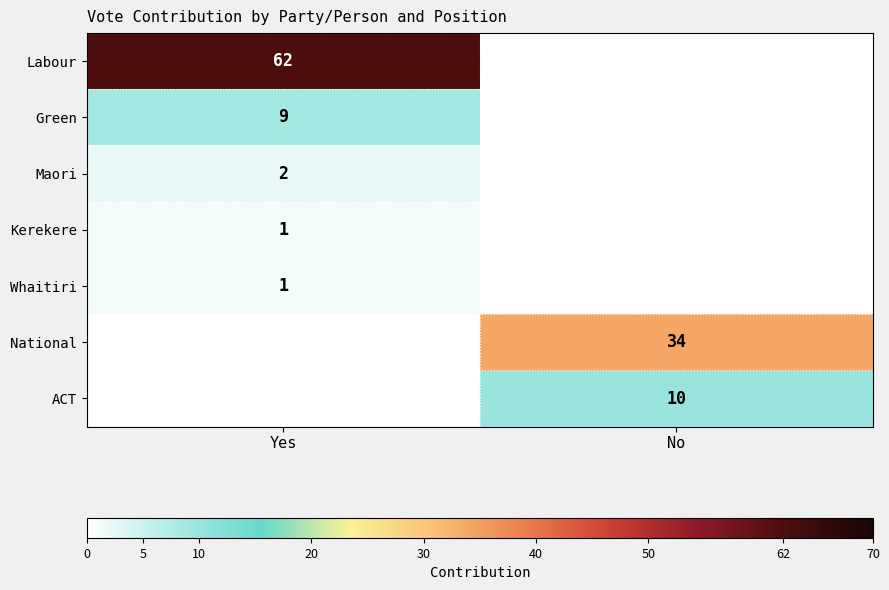

Which has a higher value, Yes or No?

Yes